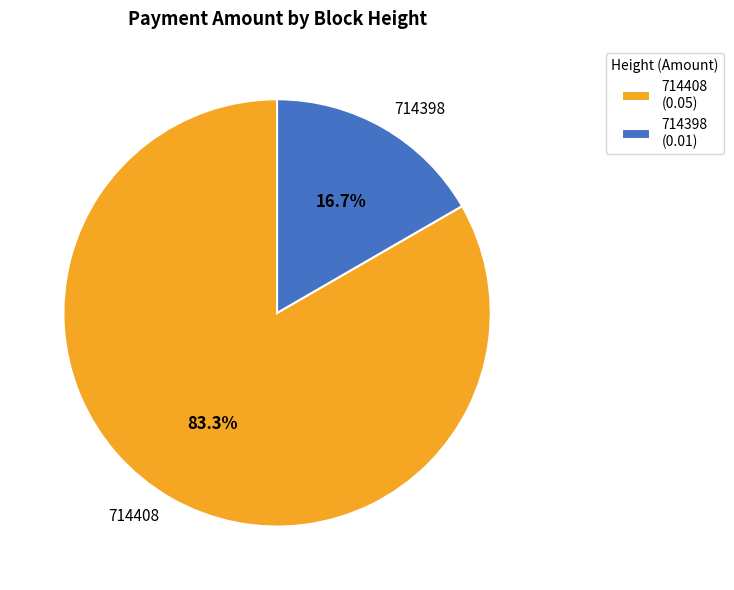

The 714408 slice represents 75% of the pie. True or false?

False